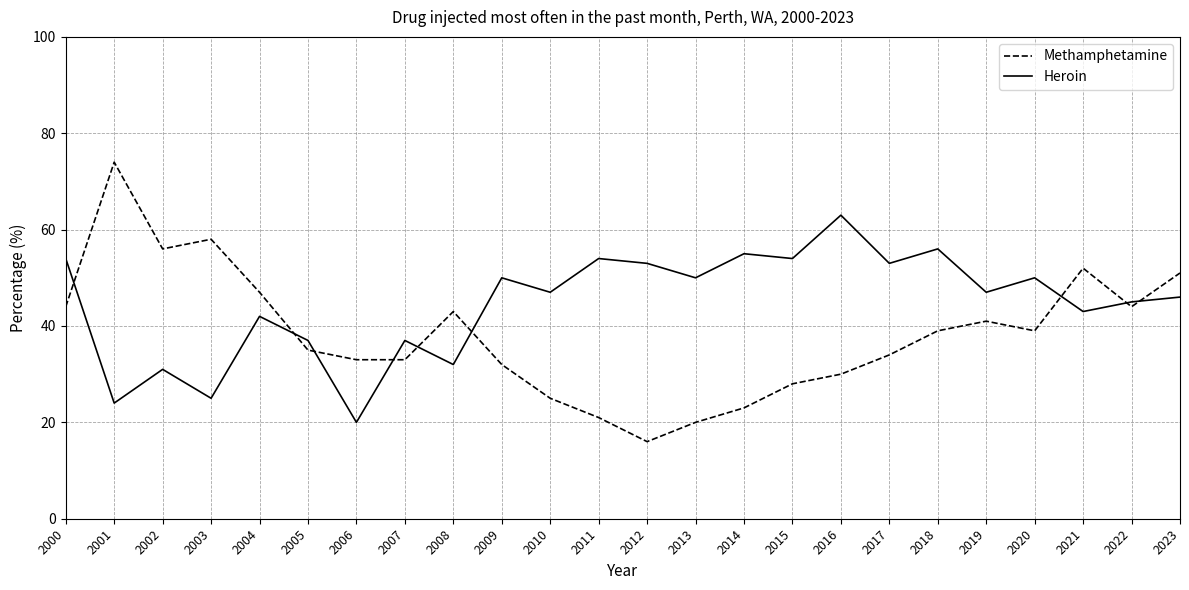

Which series changed the most between 2013 and 2019?

Methamphetamine